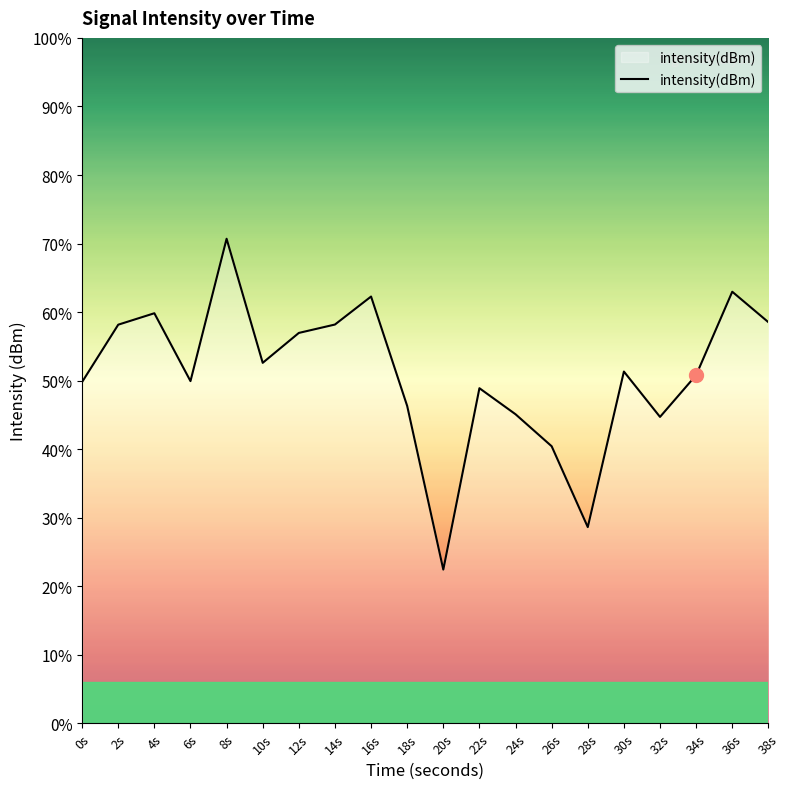

Rank the categories by value from highest to lowest.

8s, 36s, 16s, 4s, 38s, 14s, 2s, 12s, 10s, 30s, 34s, 6s, 0s, 22s, 18s, 24s, 32s, 26s, 28s, 20s